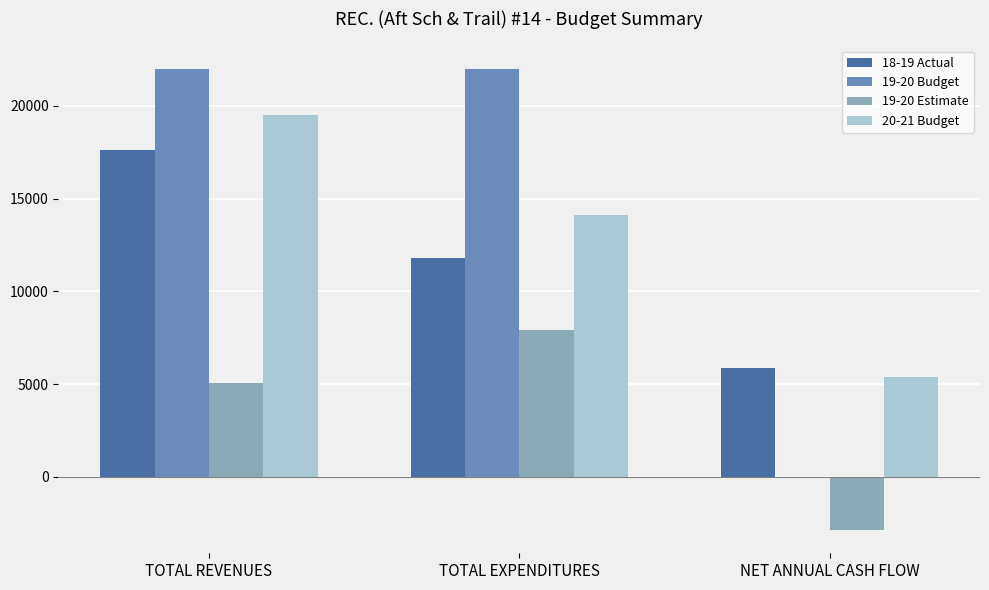

Between TOTAL REVENUES and TOTAL EXPENDITURES, which series saw the biggest shift?

18-19 Actual